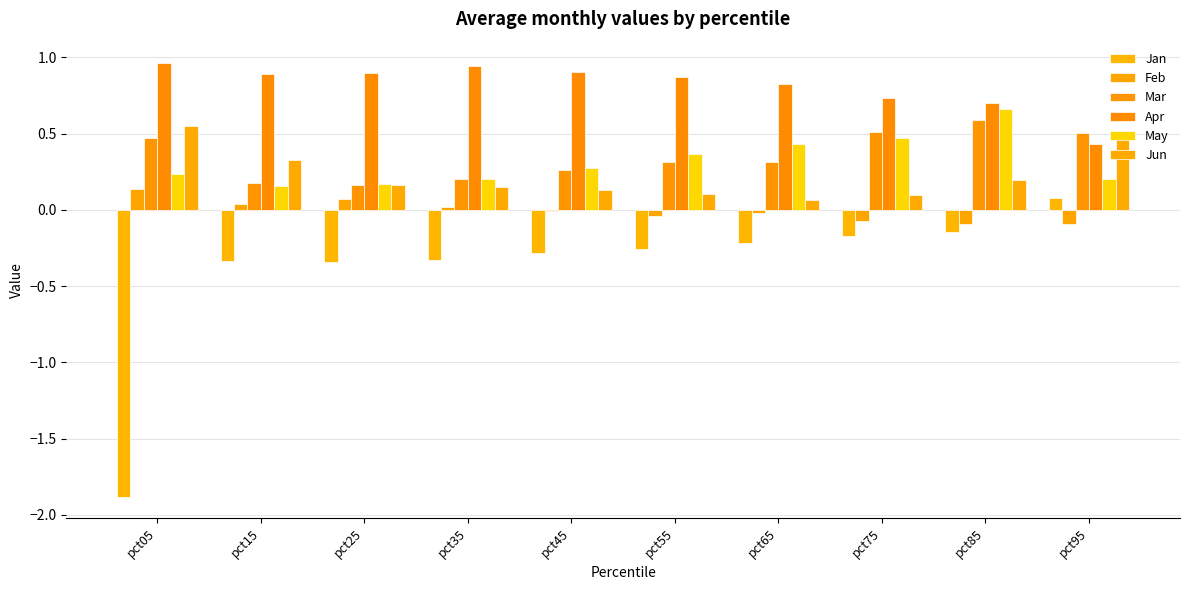

Reading left to right, transcribe all the data shown in this chart.

Jan: pct05=-1.9	pct15=-0.3	pct25=-0.3	pct35=-0.3	pct45=-0.3	pct55=-0.3	pct65=-0.2	pct75=-0.2	pct85=-0.1	pct95=0.1
Feb: pct05=0.1	pct15=0.0	pct25=0.1	pct35=0.0	pct45=-0.0	pct55=-0.0	pct65=-0.0	pct75=-0.1	pct85=-0.1	pct95=-0.1
Mar: pct05=0.5	pct15=0.2	pct25=0.2	pct35=0.2	pct45=0.3	pct55=0.3	pct65=0.3	pct75=0.5	pct85=0.6	pct95=0.5
Apr: pct05=1.0	pct15=0.9	pct25=0.9	pct35=0.9	pct45=0.9	pct55=0.9	pct65=0.8	pct75=0.7	pct85=0.7	pct95=0.4
May: pct05=0.2	pct15=0.2	pct25=0.2	pct35=0.2	pct45=0.3	pct55=0.4	pct65=0.4	pct75=0.5	pct85=0.7	pct95=0.2
Jun: pct05=0.6	pct15=0.3	pct25=0.2	pct35=0.1	pct45=0.1	pct55=0.1	pct65=0.1	pct75=0.1	pct85=0.2	pct95=0.5